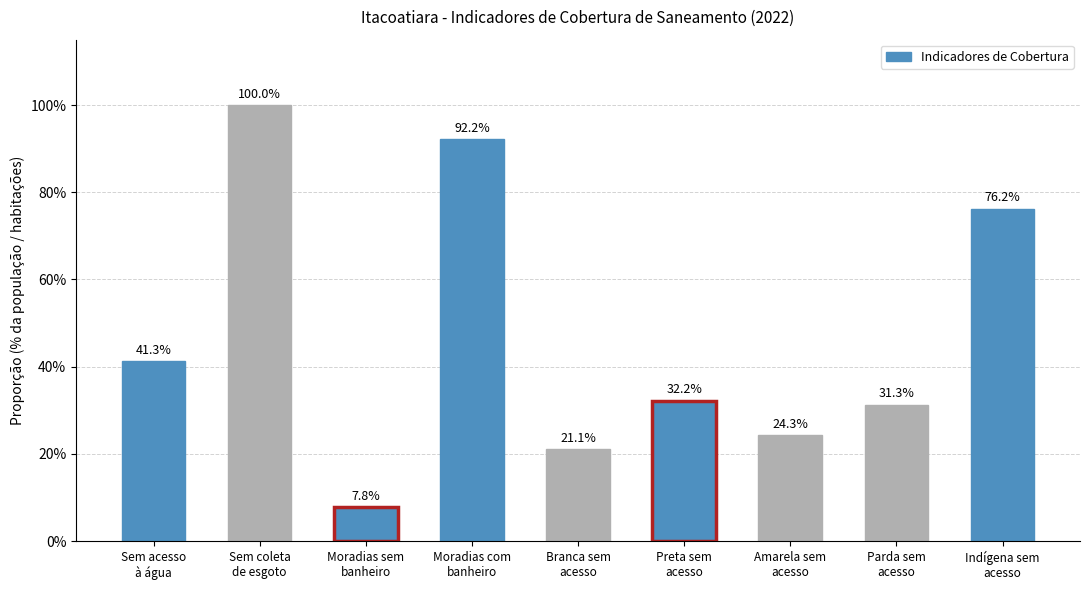

At which category does the chart reach its minimum across all series?

Moradias sem
banheiro